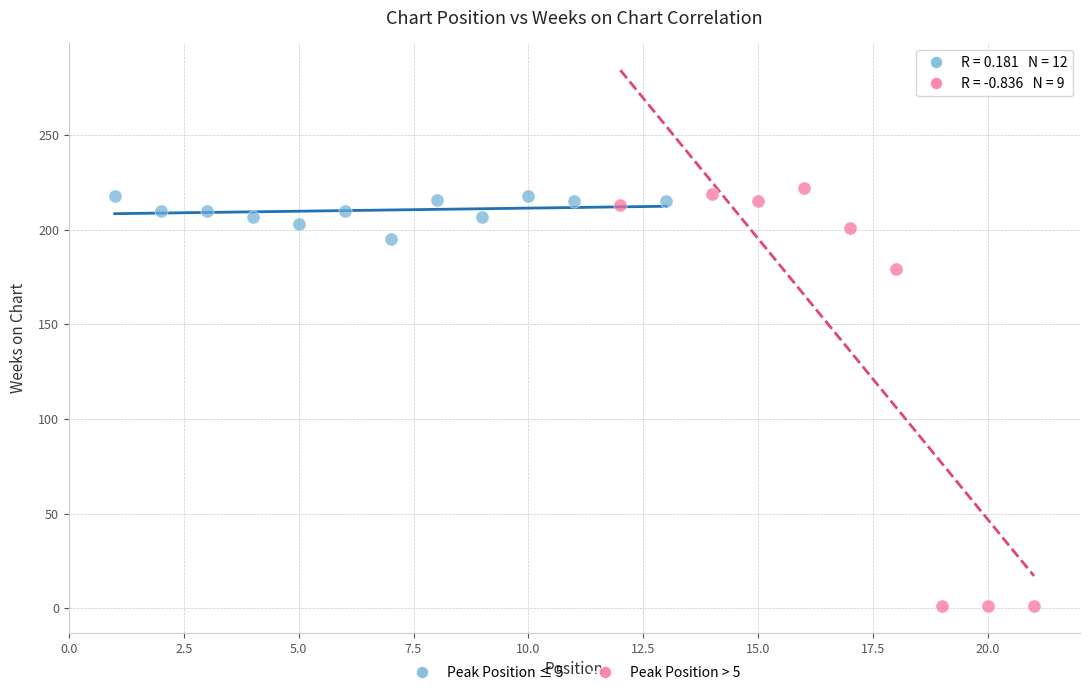

Which series has the largest Y range (max minus min)?

Peak Position > 5